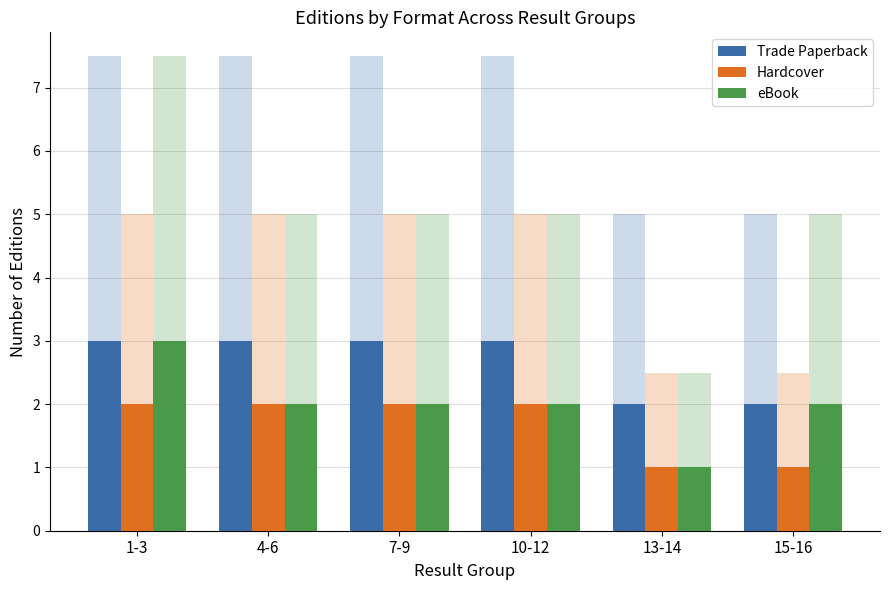

What is the label of the 4th bar from the left?

10-12